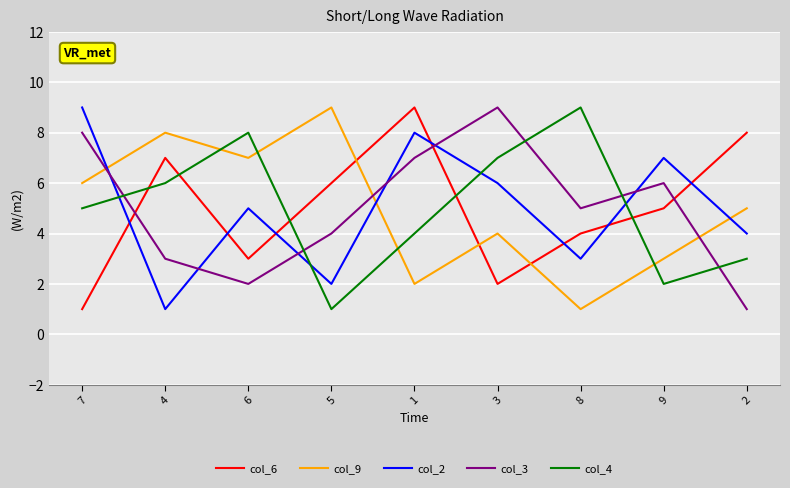

What position from the left is 5?

4